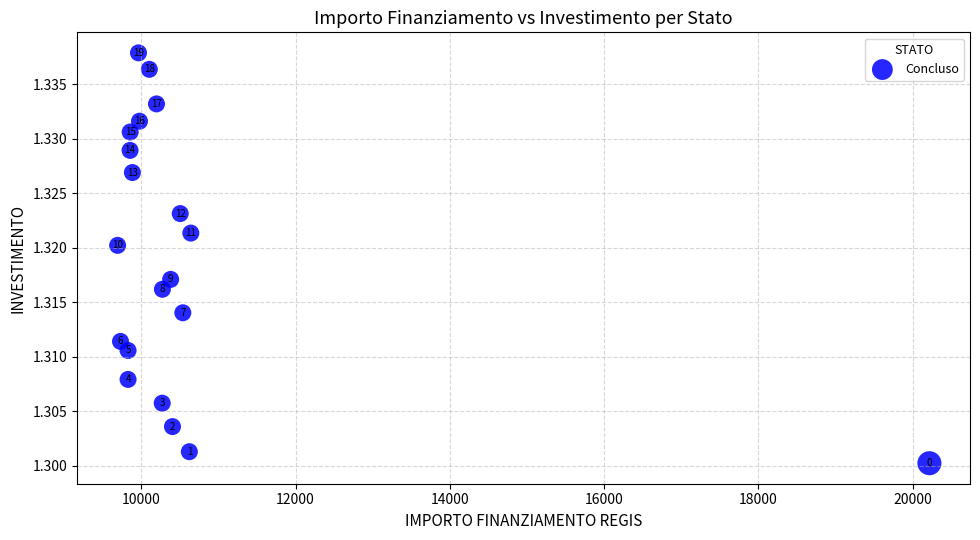

What is the range of X values (max minus min)?

10526.0